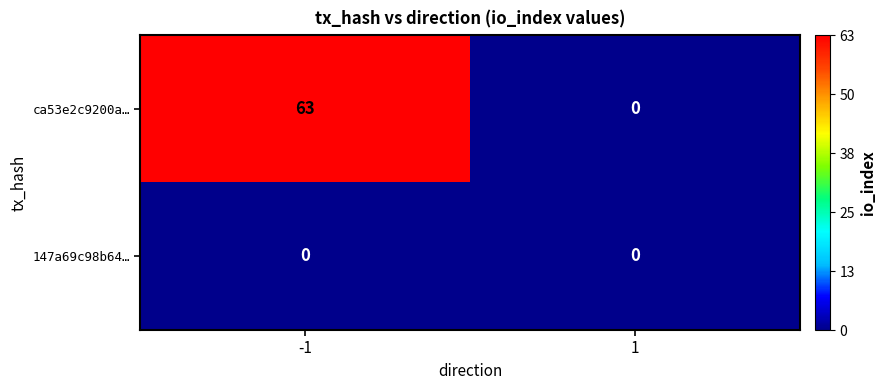

The 147a69c98b64… series shows 0 at 1. True or false?

True